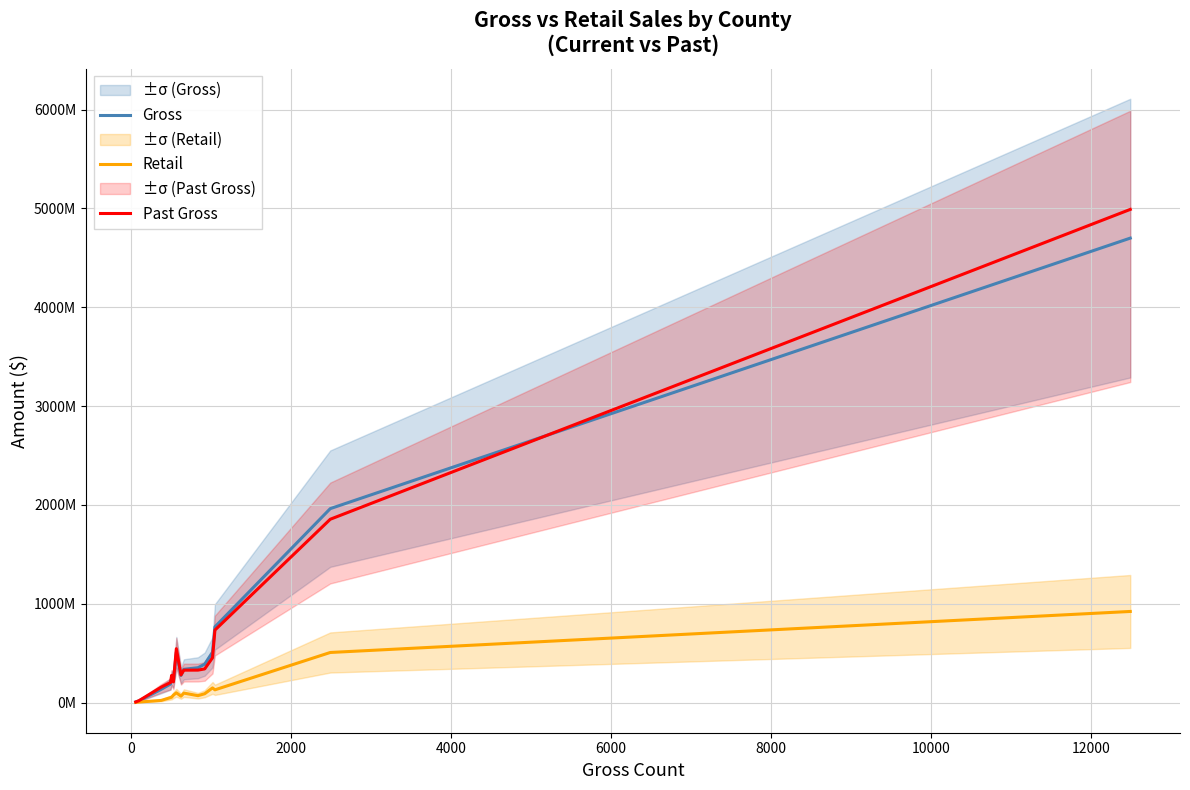

Reading left to right, list all the values displayed in this chart.

Gross: 7204003.0	17579820.6	135223120.9	188461364.0	248756202.0	217189616.4	511559670.7	275608132.9	337599468.5	353398001.7	389666804.3	509410972.7	766605209.1	1962995852.3	4700131093.6
Retail: 2040037.3	6057741.1	22618907.5	51274517.9	54848033.0	75770899.4	99701255.4	65535262.9	96652229.2	70705080.3	90162244.6	149284028.1	129764575.6	507621330.9	922708827.6
Past Gross: 7258272.3	19031676.4	157294718.7	203936002.9	275715977.6	210209095.2	545987603.3	280535687.0	328751512.2	329168657.5	341288177.1	454268003.3	734097802.2	1855607677.1	4990751102.8